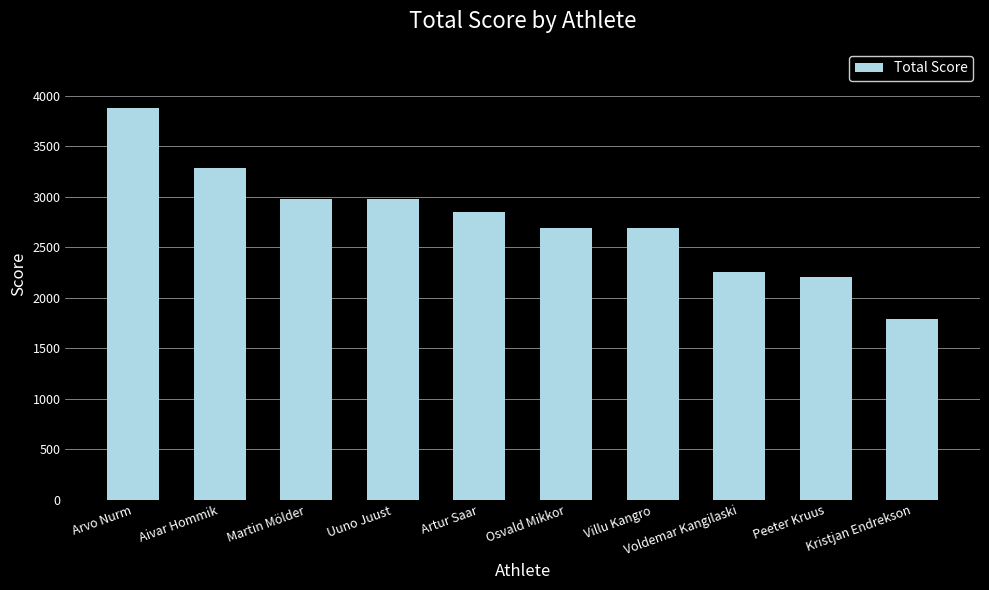

Which has a higher value, Voldemar Kangilaski or Villu Kangro?

Villu Kangro